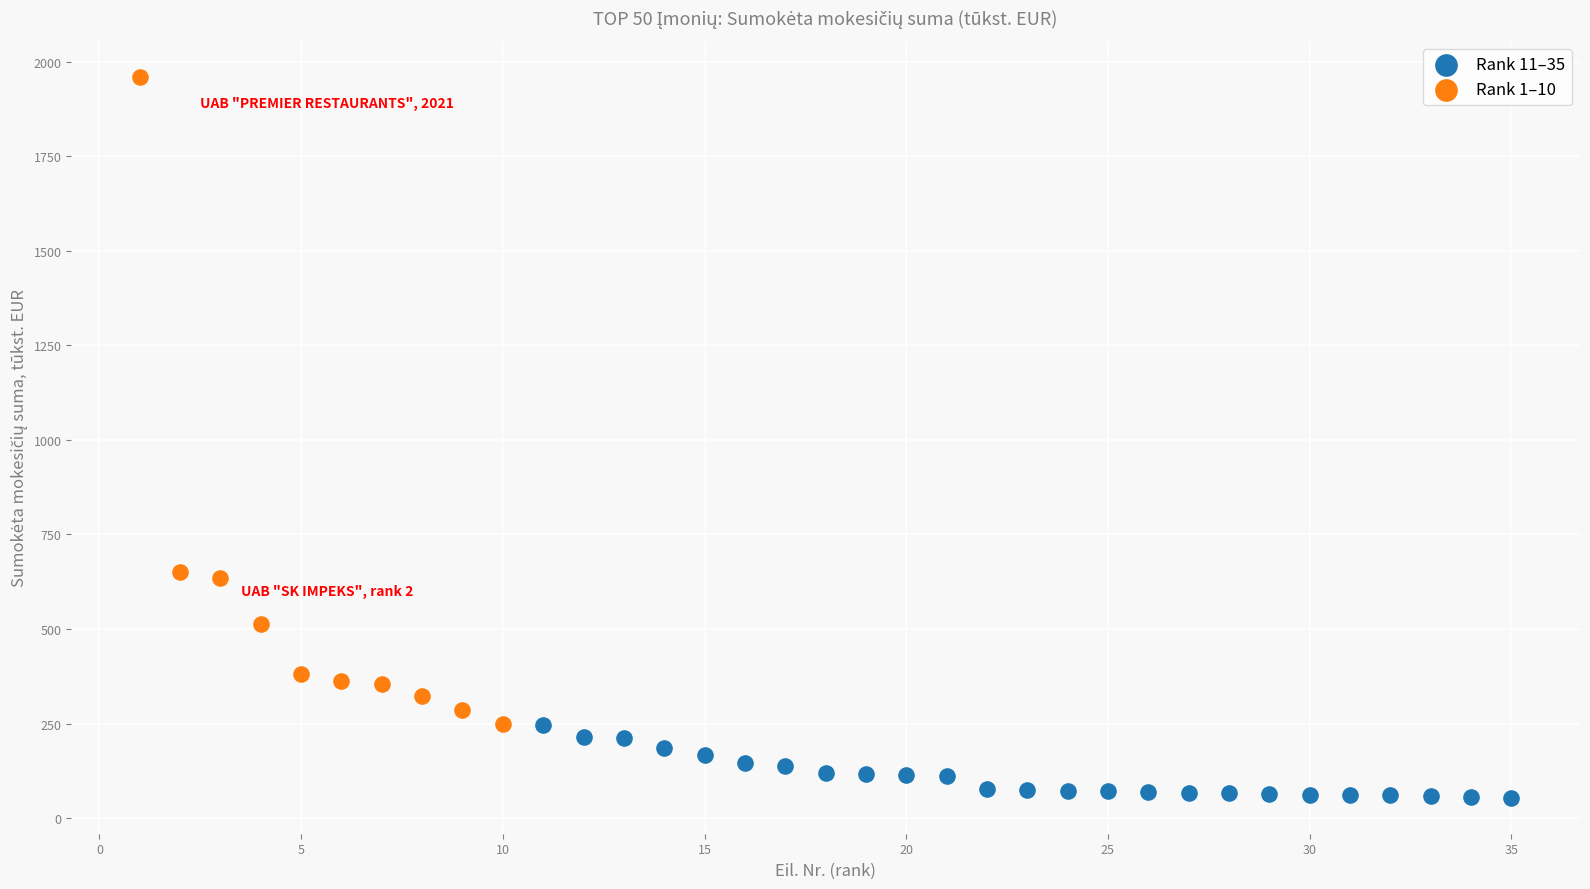

Which series has the largest Y range (max minus min)?

Rank 1–10